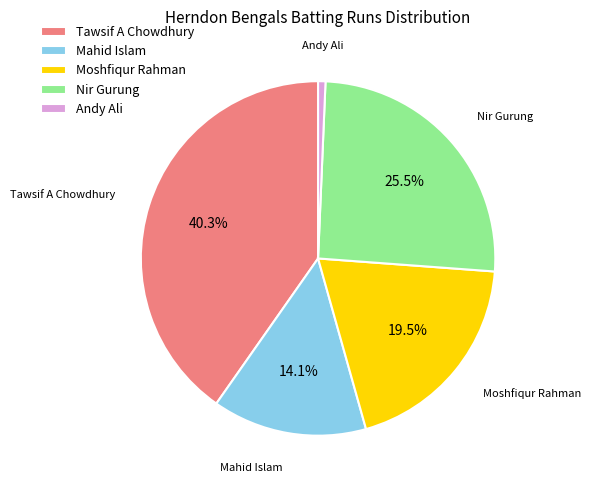

What is the total percentage of Mahid Islam and Moshfiqur Rahman?

33.6%